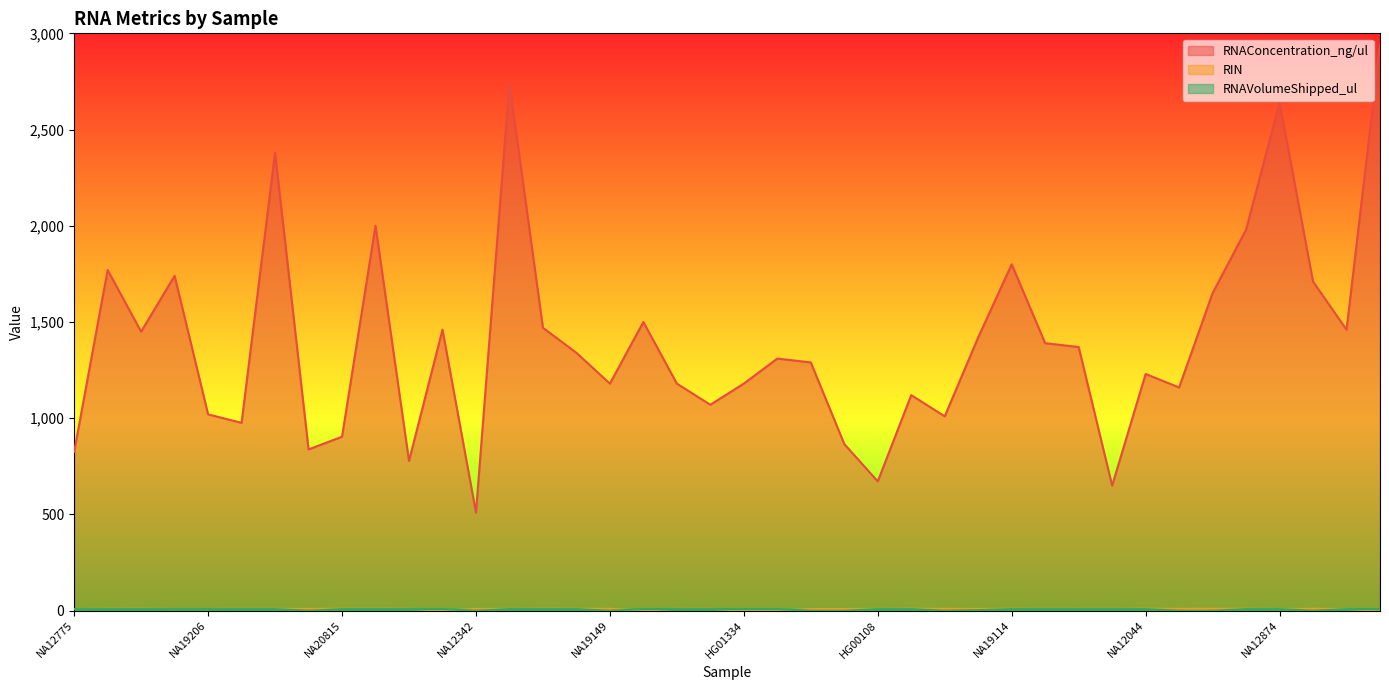

What is the label of the 15th point from the right?

NA19146